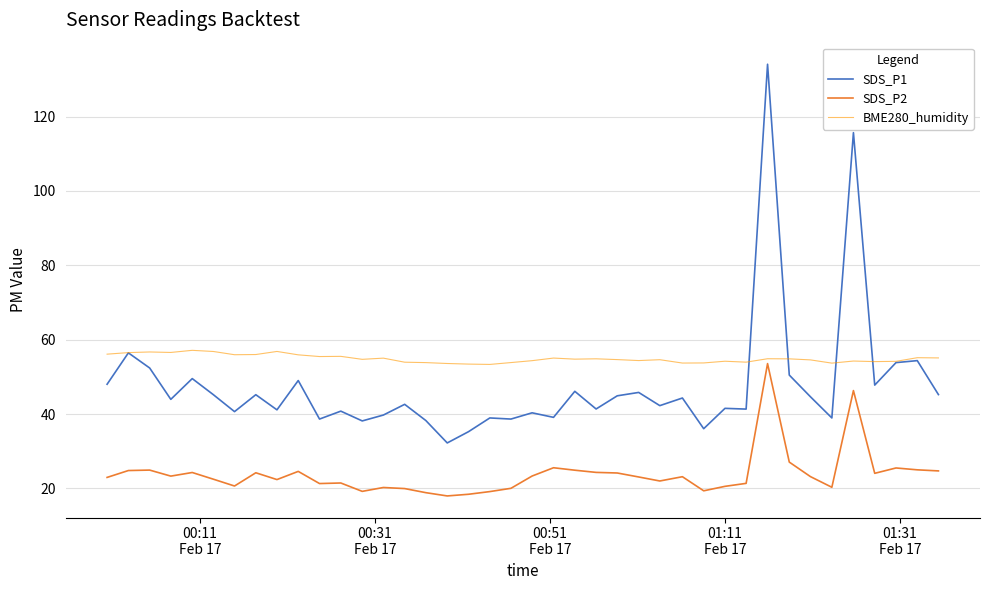

What is the minimum value for SDS_P2?

18.0